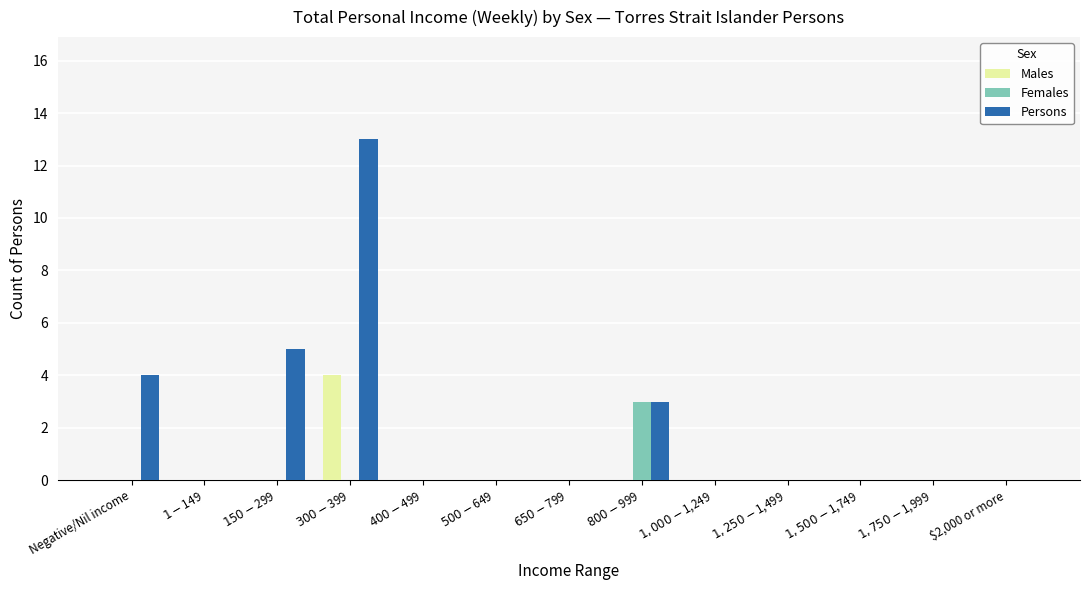

Reading left to right, extract all data points from this chart.

Males: Negative/Nil income=0	$1-$149=0	$150-$299=0	$300-$399=4	$400-$499=0	$500-$649=0	$650-$799=0	$800-$999=0	$1,000-$1,249=0	$1,250-$1,499=0	$1,500-$1,749=0	$1,750-$1,999=0	$2,000 or more=0
Females: Negative/Nil income=0	$1-$149=0	$150-$299=0	$300-$399=0	$400-$499=0	$500-$649=0	$650-$799=0	$800-$999=3	$1,000-$1,249=0	$1,250-$1,499=0	$1,500-$1,749=0	$1,750-$1,999=0	$2,000 or more=0
Persons: Negative/Nil income=4	$1-$149=0	$150-$299=5	$300-$399=13	$400-$499=0	$500-$649=0	$650-$799=0	$800-$999=3	$1,000-$1,249=0	$1,250-$1,499=0	$1,500-$1,749=0	$1,750-$1,999=0	$2,000 or more=0